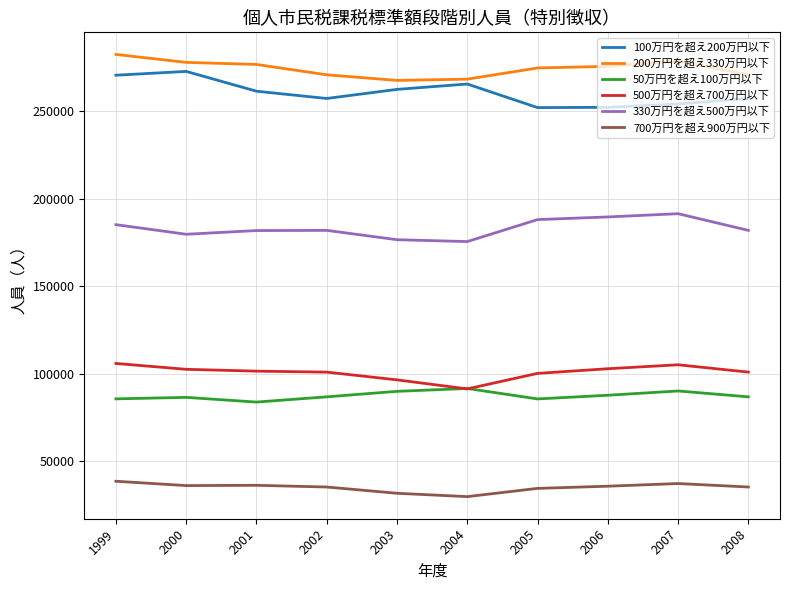

True or false: 50万円を超え100万円以下 has a value of 90081 at 2003.

True